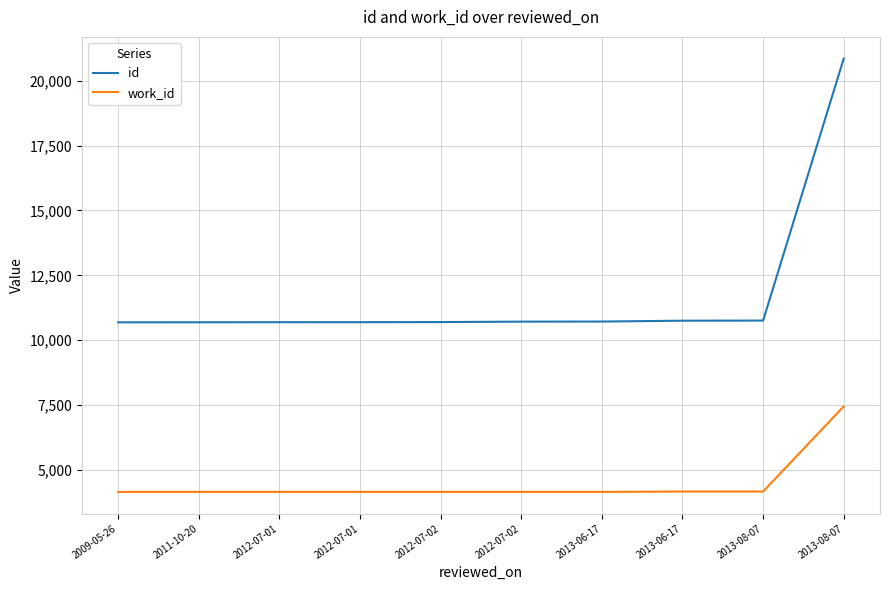

Reading left to right, extract all data points from this chart.

id: 2009-05-26=10688	2011-10-20=10690	2012-07-01=10693	2012-07-01=10694	2012-07-02=10698	2012-07-02=10715	2013-06-17=10718	2013-06-17=10751	2013-08-07=10756	2013-08-07=20854
work_id: 2009-05-26=4153	2011-10-20=4153	2012-07-01=4153	2012-07-01=4153	2012-07-02=4153	2012-07-02=4153	2013-06-17=4153	2013-06-17=4167	2013-08-07=4167	2013-08-07=7447